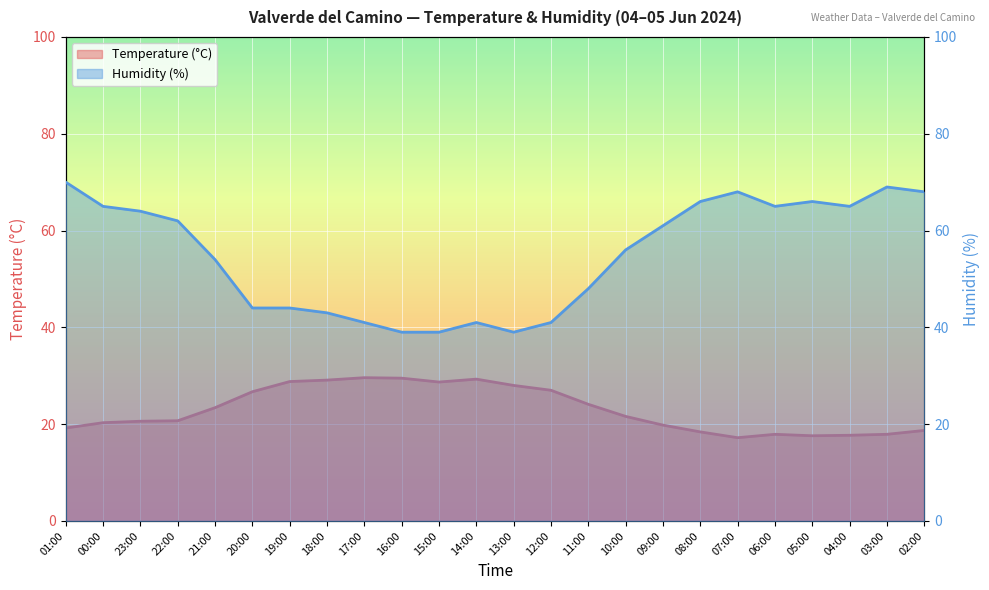

At how many categories does at least one series exceed 53?

14